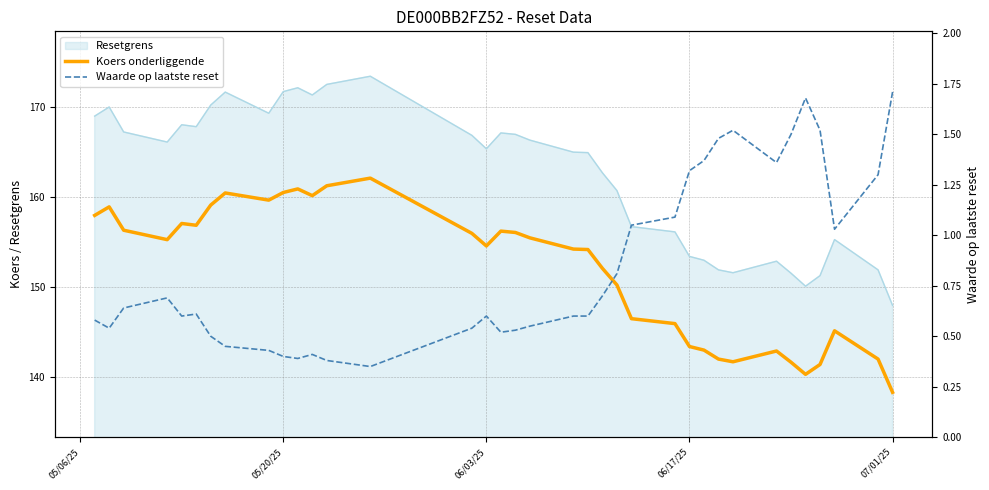

True or false: Waarde op laatste reset and Koers onderliggende cross at least once.

False